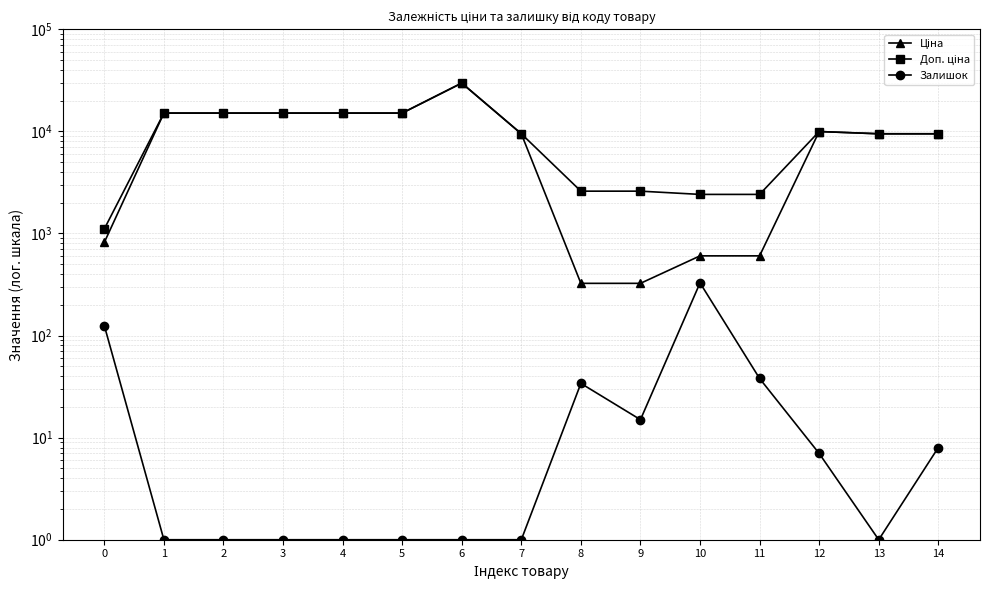

Where is Ціна nearest to the value 15036?

1